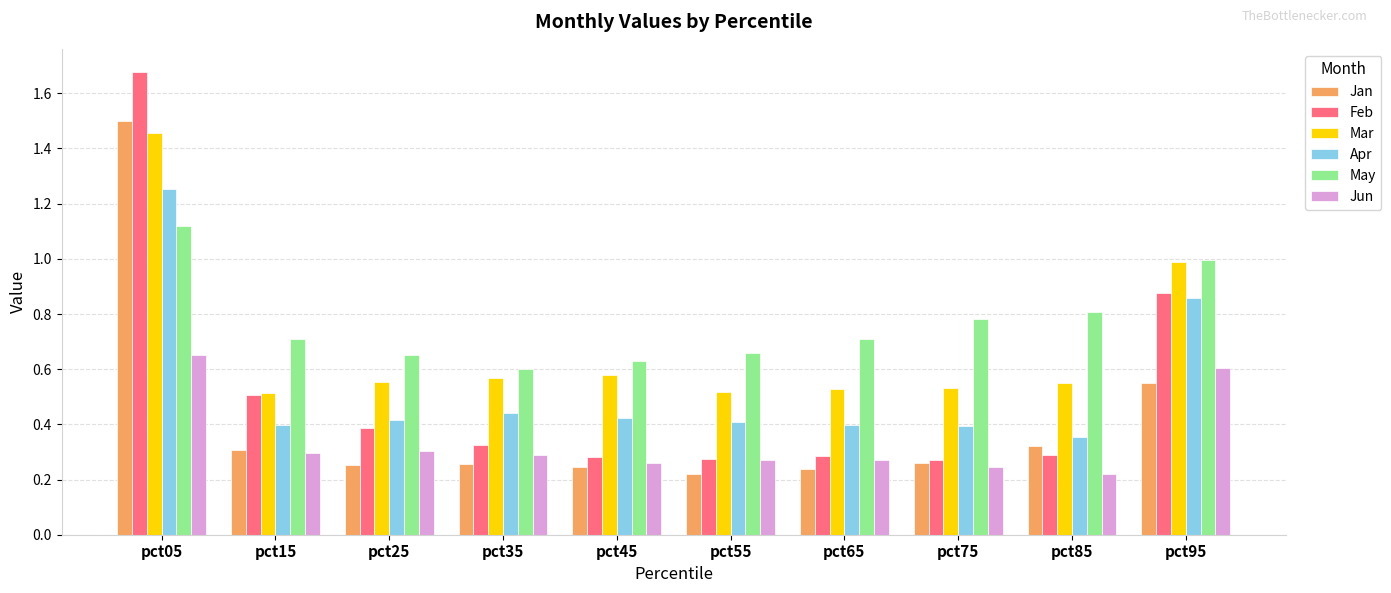

What is the sum of the Feb values at pct15 and pct55?

0.8